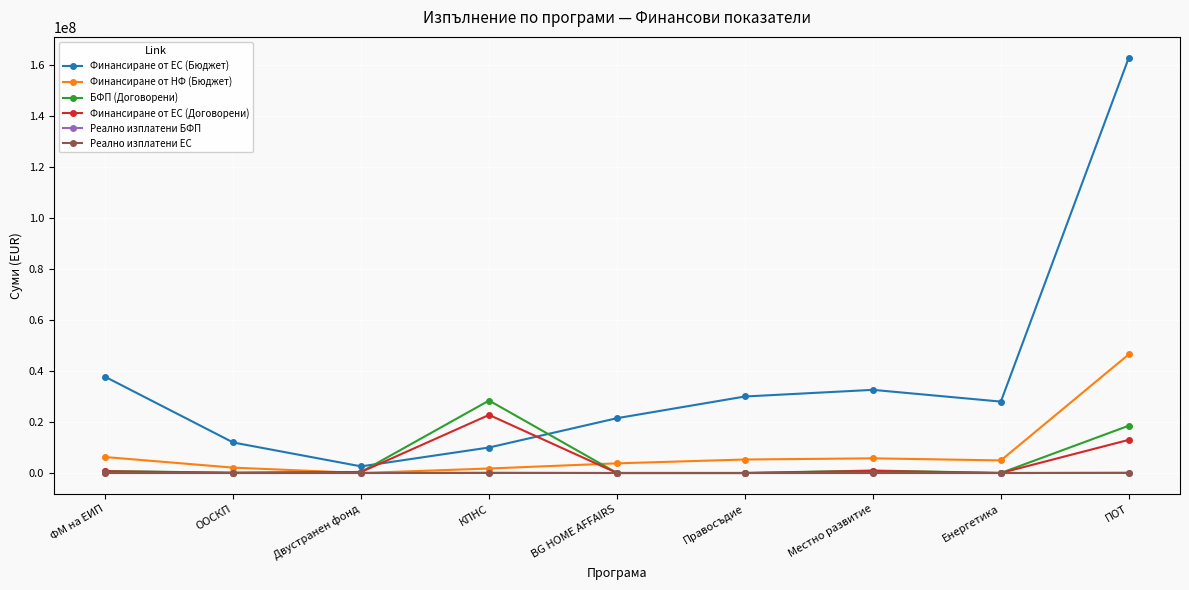

The Финансиране от ЕС (Договорени) series shows 13000812.0 at ПОТ. True or false?

True